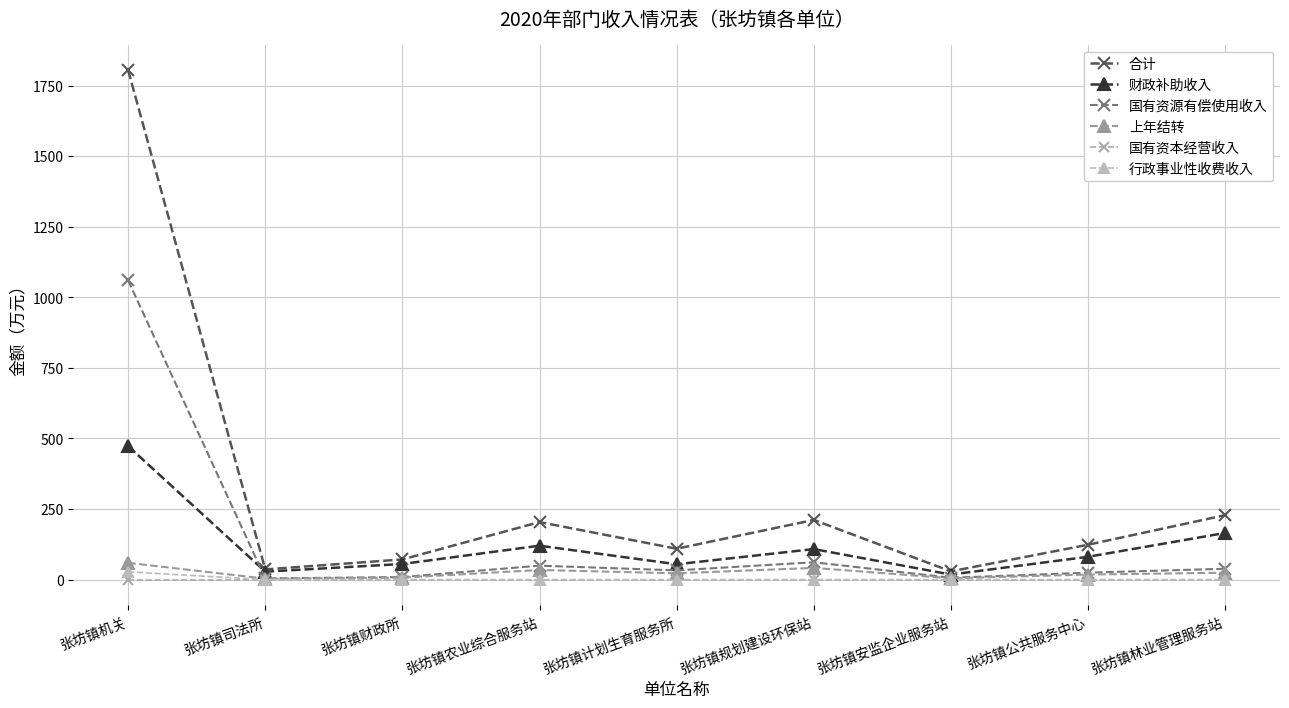

At which label does 财政补助收入 first exceed 80?

张坊镇机关